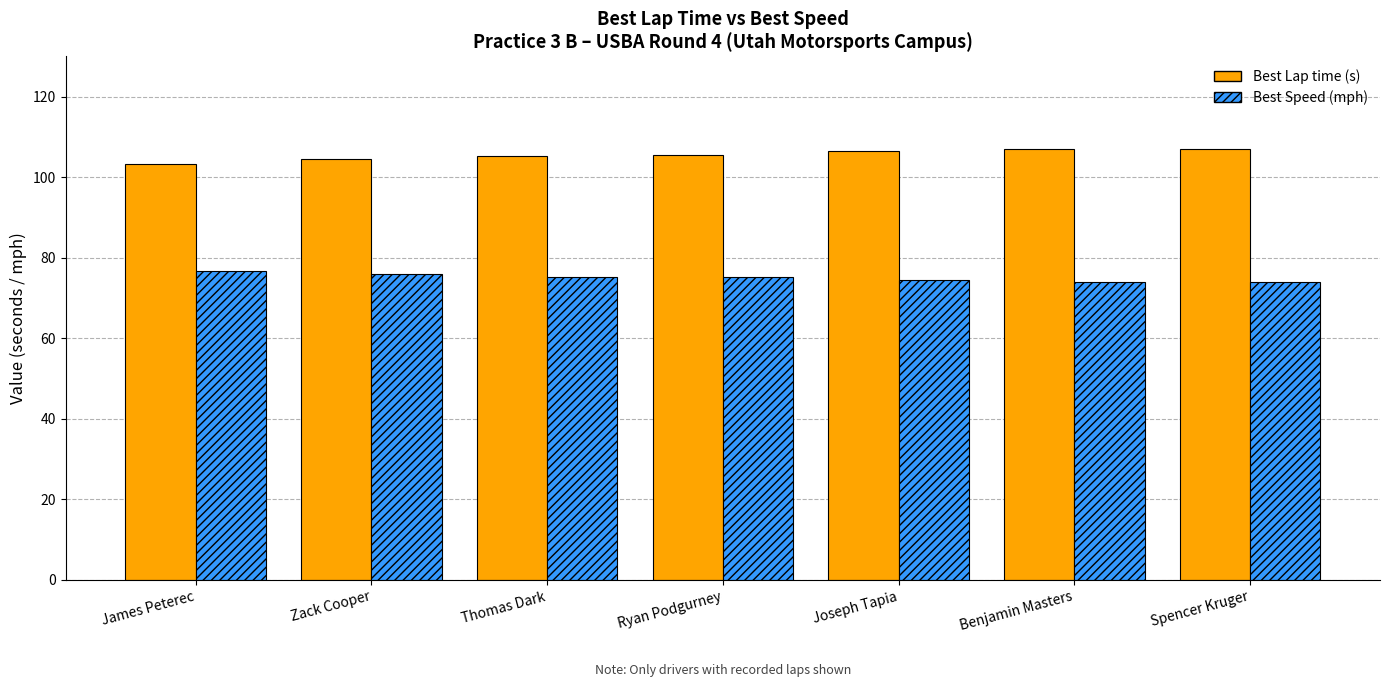

What is the label of the 7th bar from the right?

James Peterec